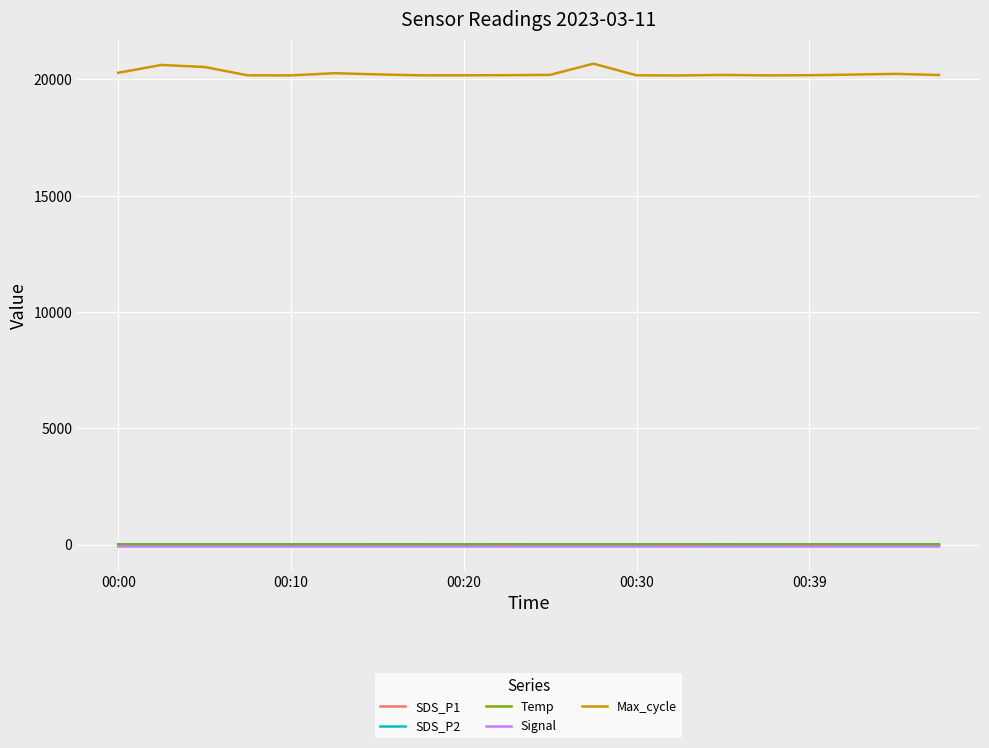

Which series has the widest spread of values?

Max_cycle